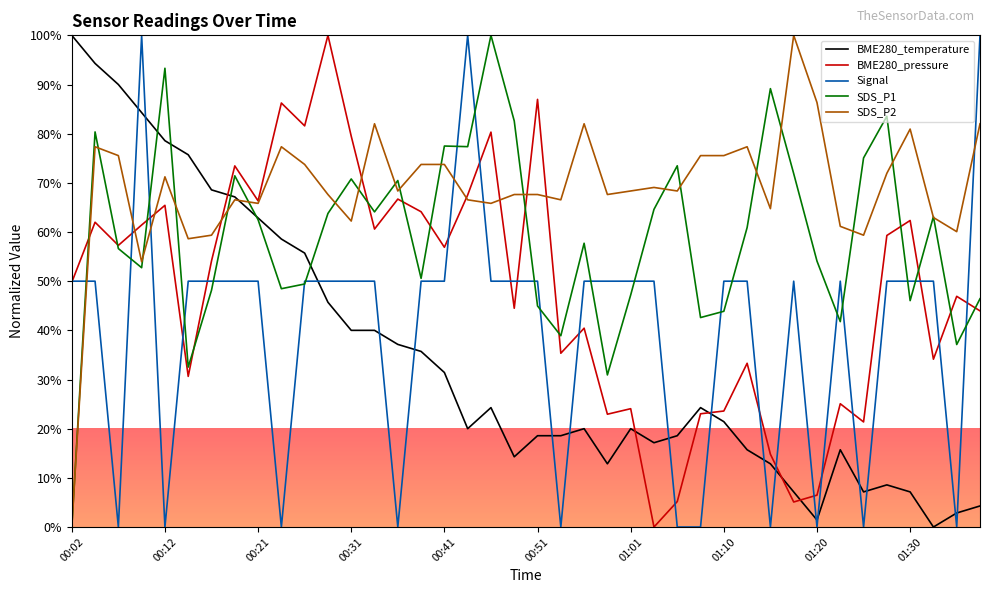

Which series has the largest total across all categories?

SDS_P2